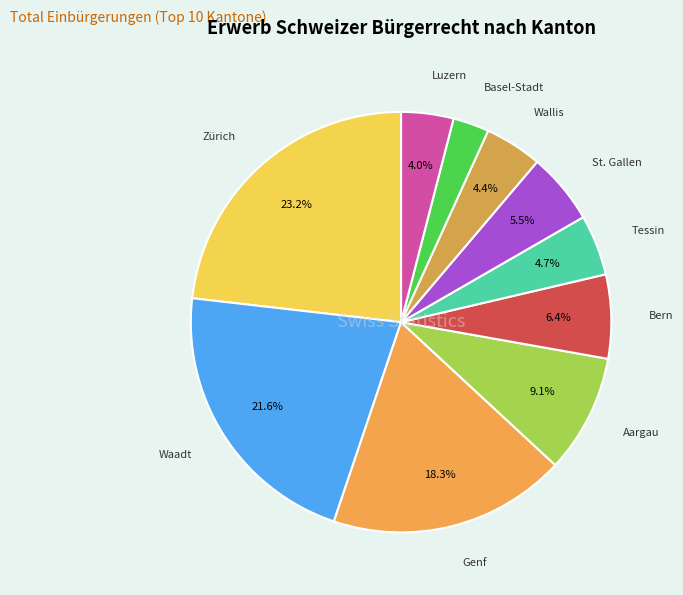

How many segments does this pie chart have?

10